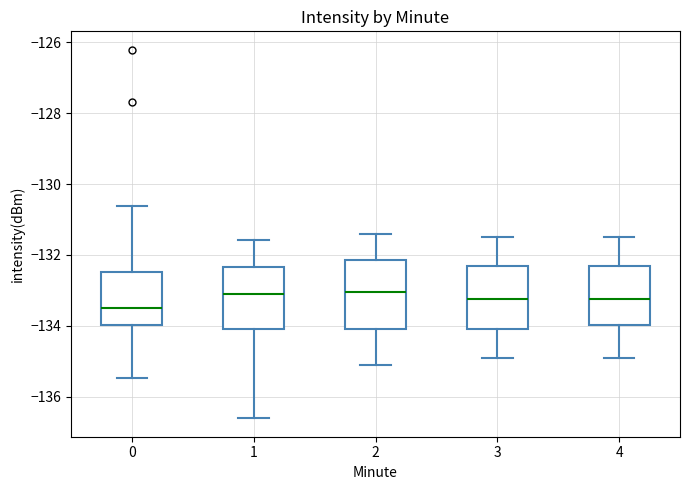

Reading left to right, read every box against the y-axis: the position of its median line, the range the box covers, and the ends of its whiskers. The values are not printed on the chart, so give them approximately, as read against the axis.

0: median -133.4, box -134.0 to -132.4, whiskers -135.4 to -130.6
1: median -133.0, box -134.0 to -132.4, whiskers -136.6 to -131.6
2: median -133.0, box -134.0 to -132.2, whiskers -135.0 to -131.4
3: median -133.2, box -134.0 to -132.4, whiskers -134.8 to -131.4
4: median -133.2, box -134.0 to -132.4, whiskers -134.8 to -131.4